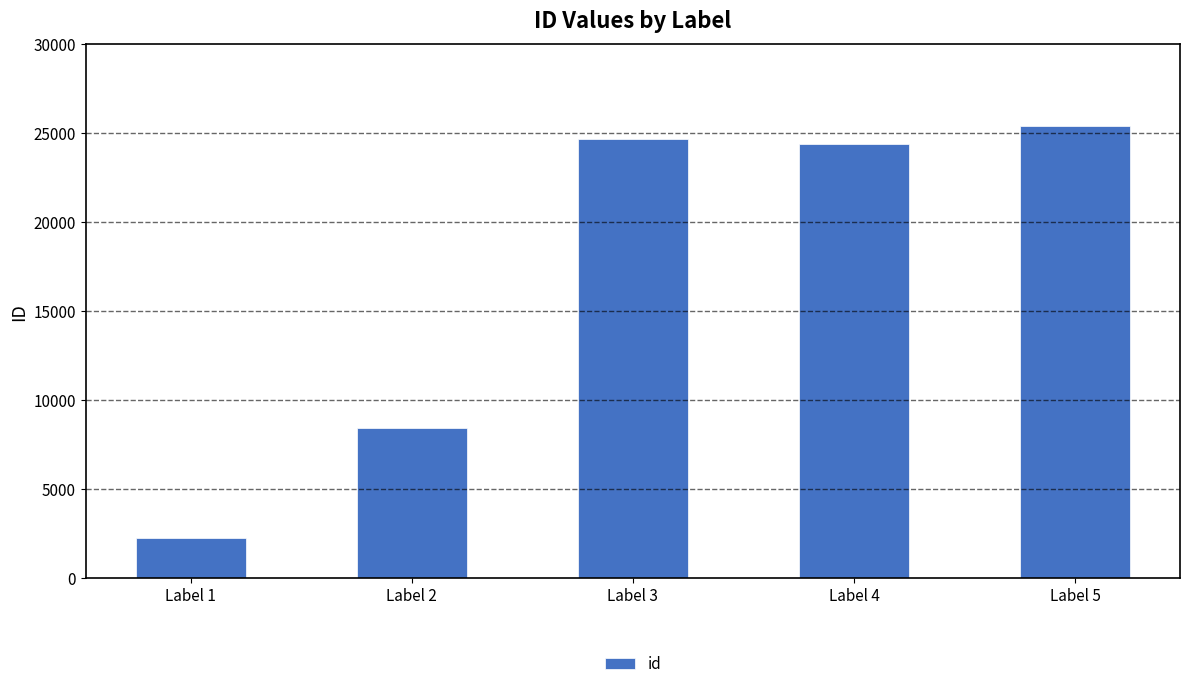

Is it true that the value at Label 2 is 12596?

False